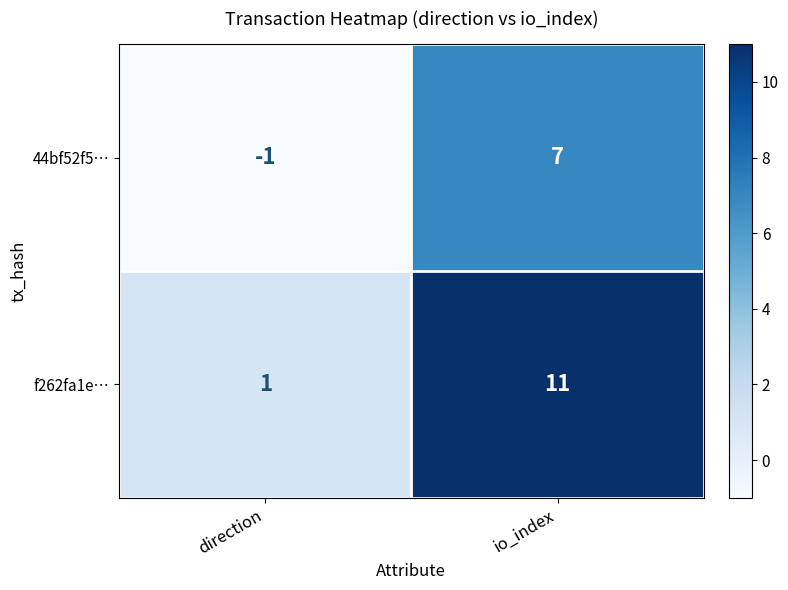

At which category does the chart reach its peak across all series?

io_index